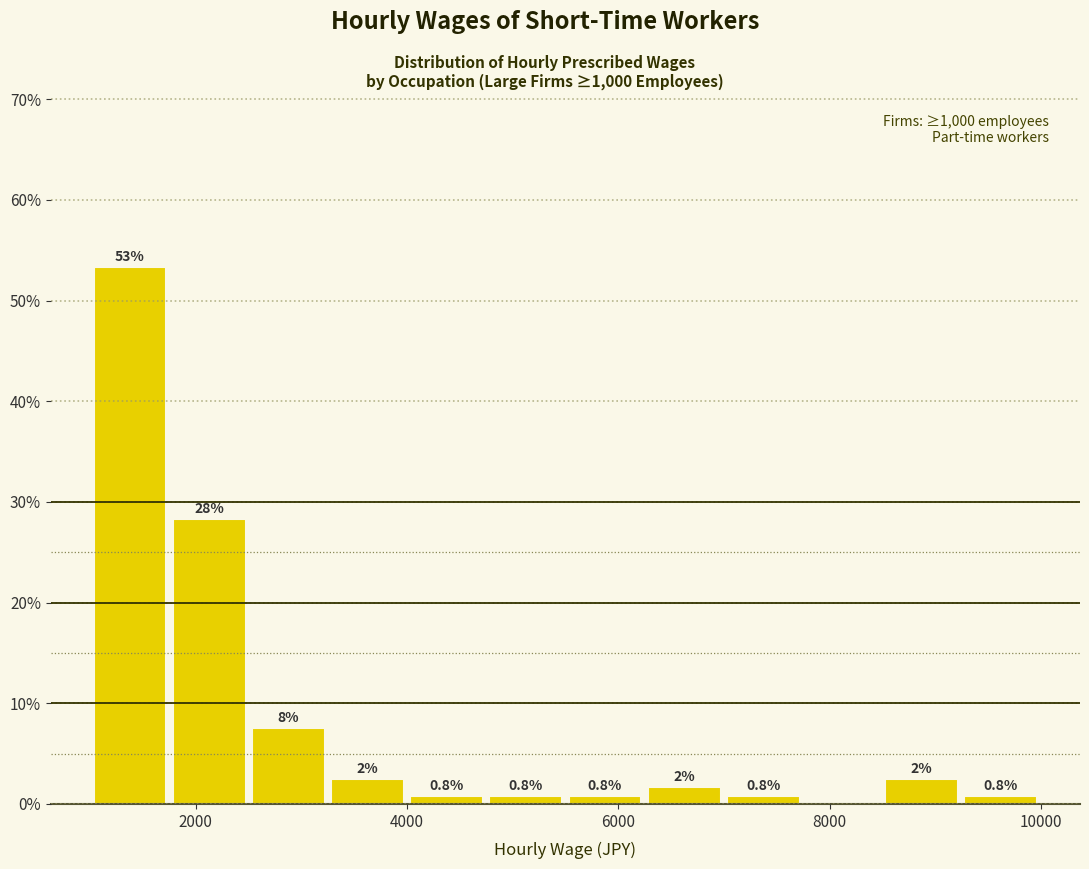

Around what value on the x-axis is the tallest bar? Give the approximate position of its centre, as read against the axis.

1400